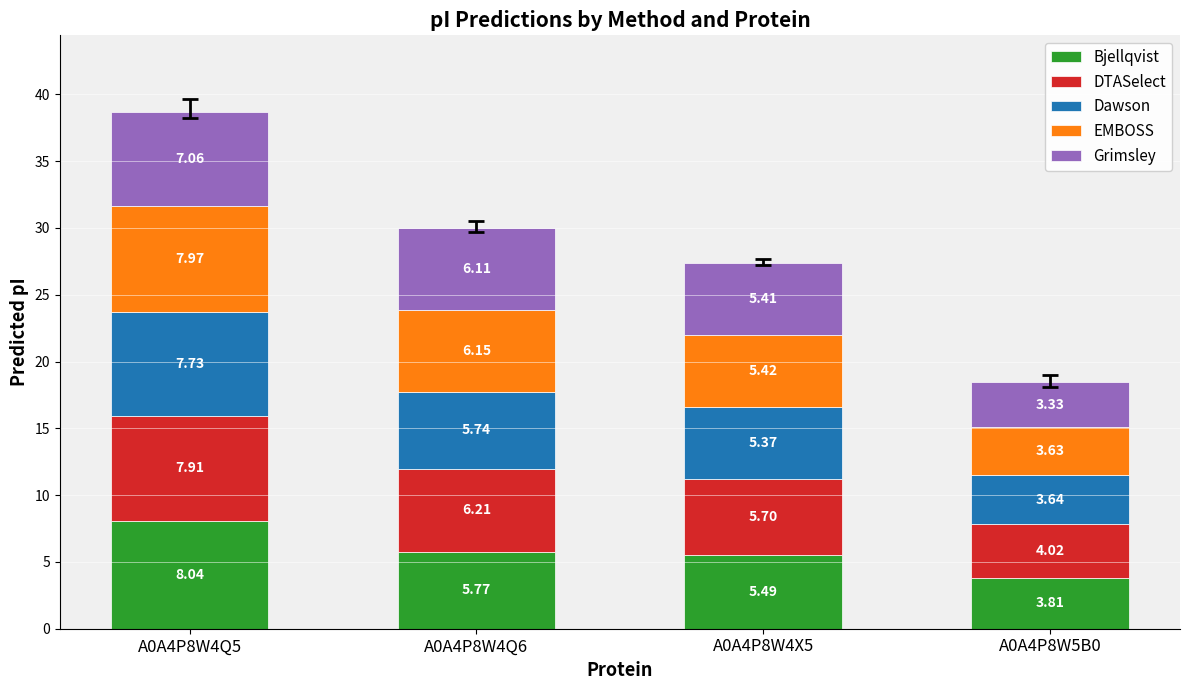

What are all the series names shown in the legend?

Bjellqvist, DTASelect, Dawson, EMBOSS, Grimsley